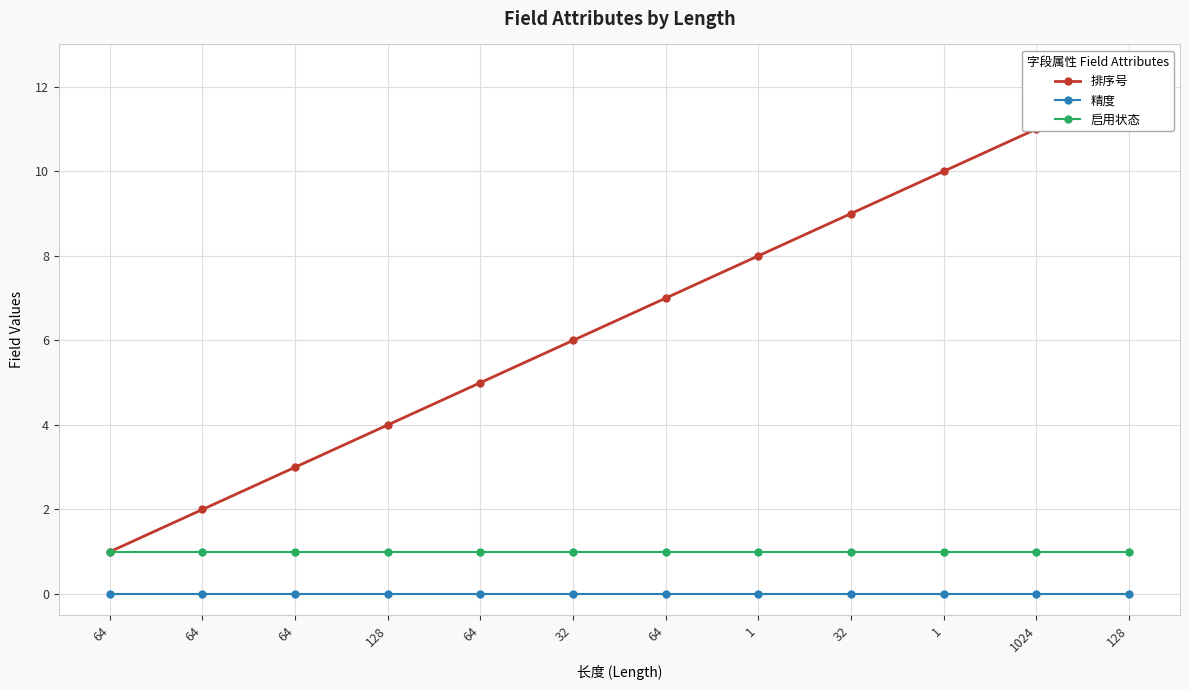

True or false: 排序号 and 启用状态 intersect in this chart.

False